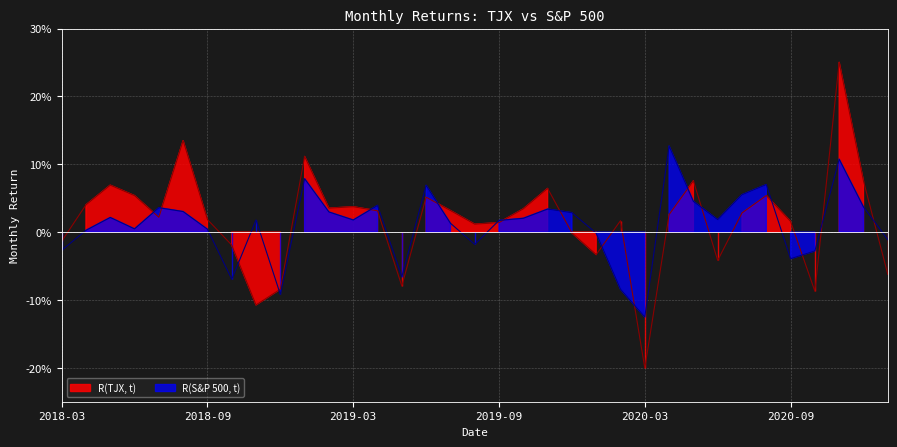

How many positive values does the R(S&P 500, t) series have?

24